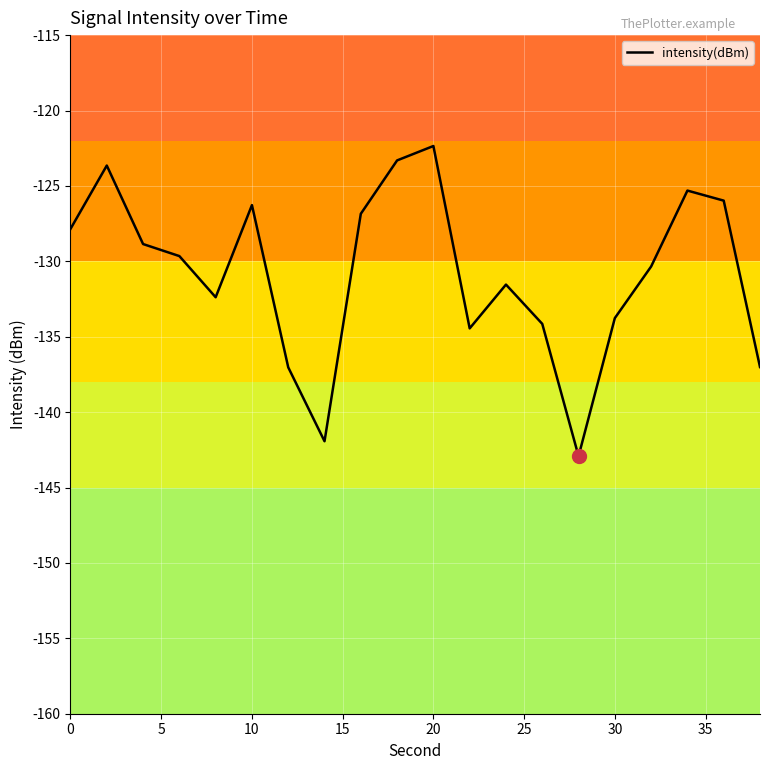

What is the average value?

-130.8